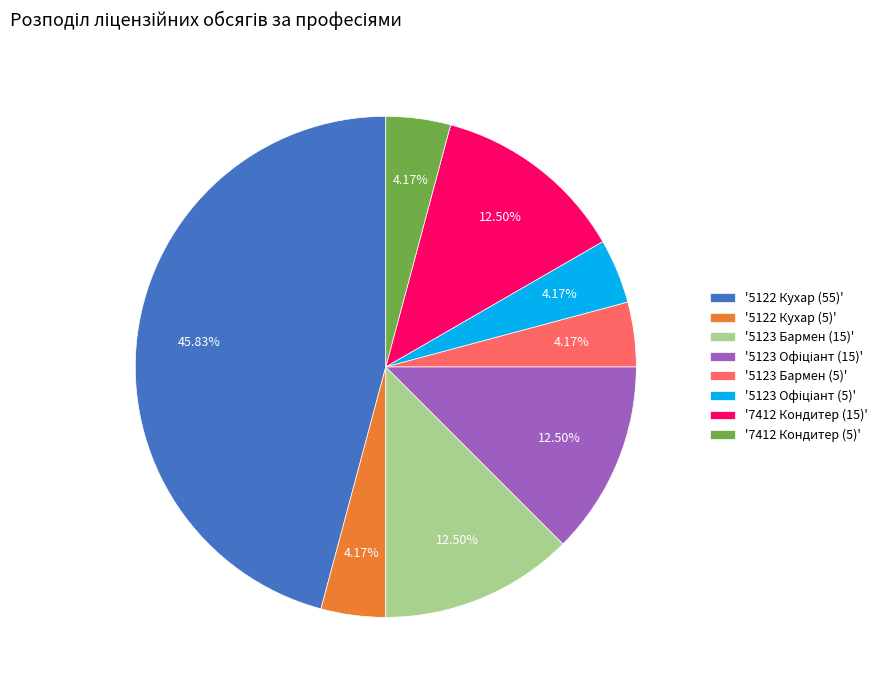

Which slice is the largest?

'5122 Кухар (55)'